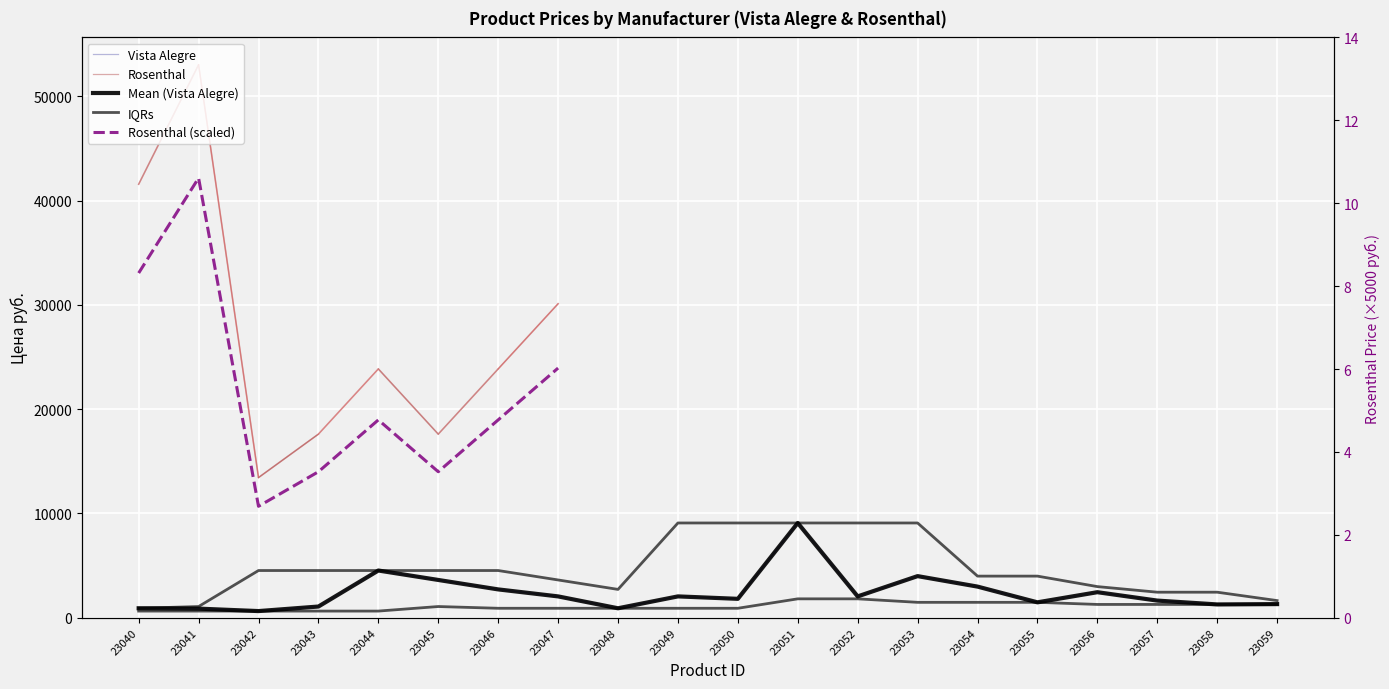

What is the change in value from 23047 to 23054?

+940